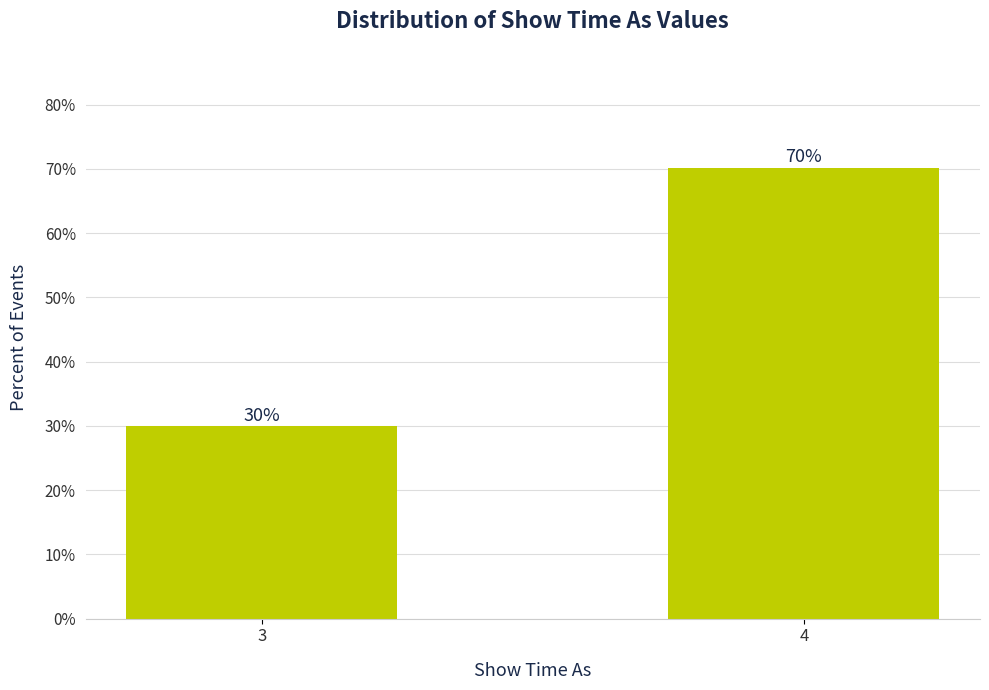

What is the value of the 1st bar from the left?

29.9